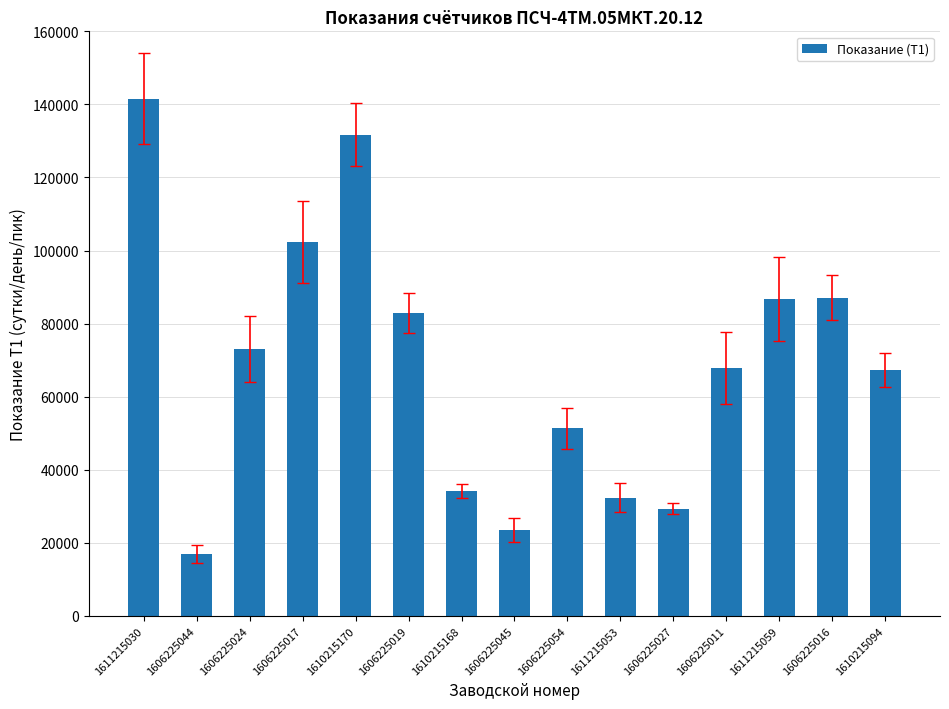

Which has a higher value, 1610215170 or 1611215053?

1610215170